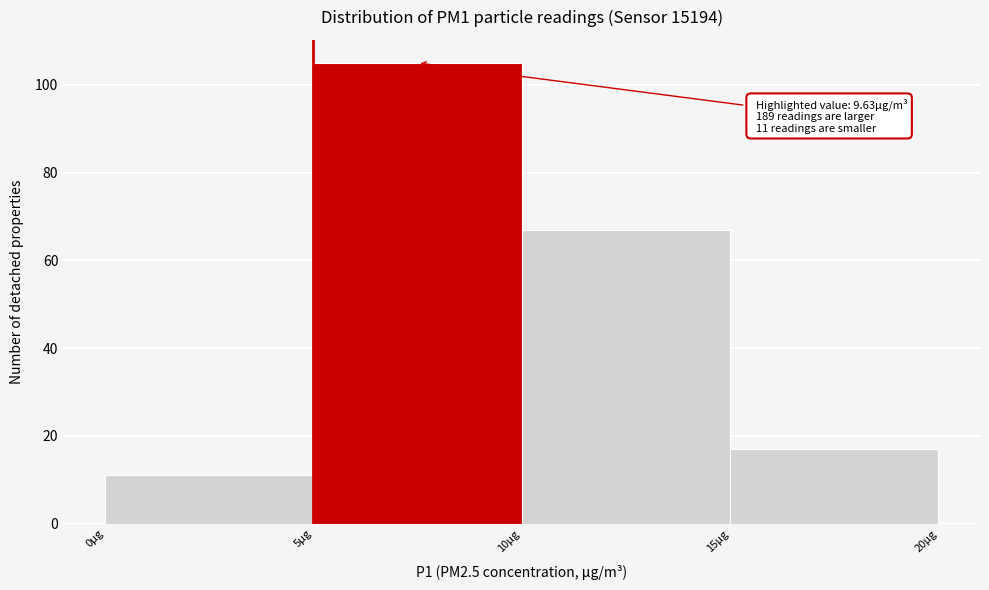

Over which range of the x-axis is the bar tallest?

5 to 10